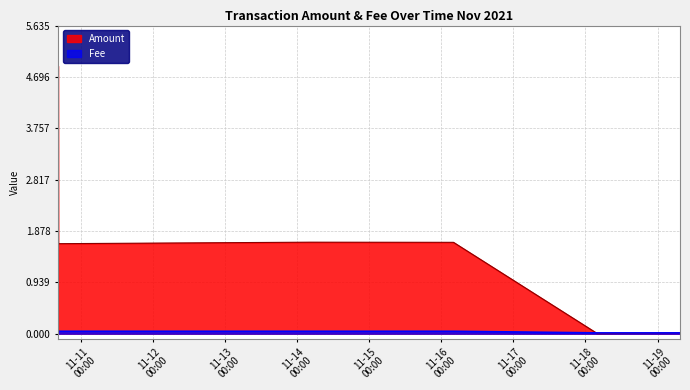

Between which two adjacent categories do Fee and Amount first intersect?

2021-11-16 03:59:56 and 2021-11-18 03:59:34